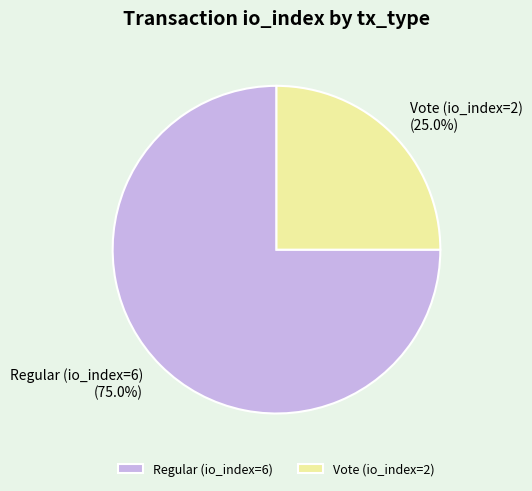

How many slices are in this pie chart?

2